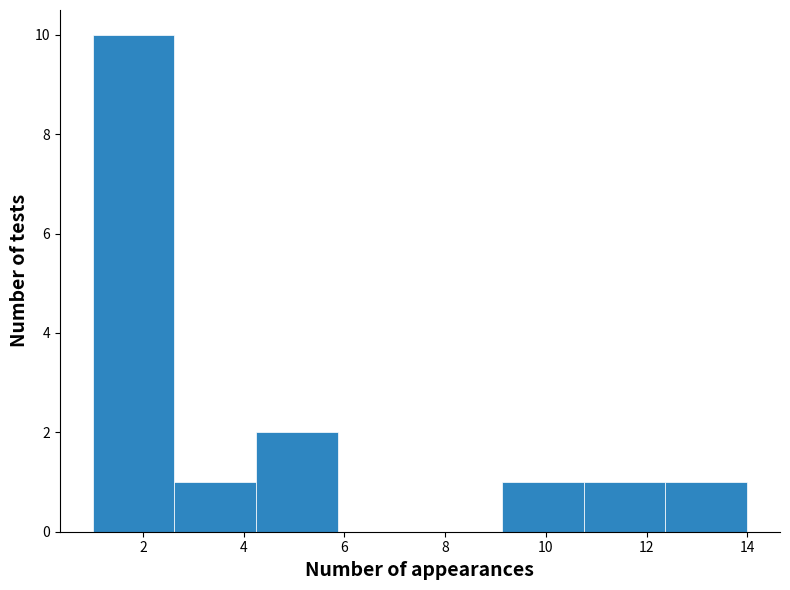

Which range on the x-axis has the tallest bar?

1.0 to 2.6